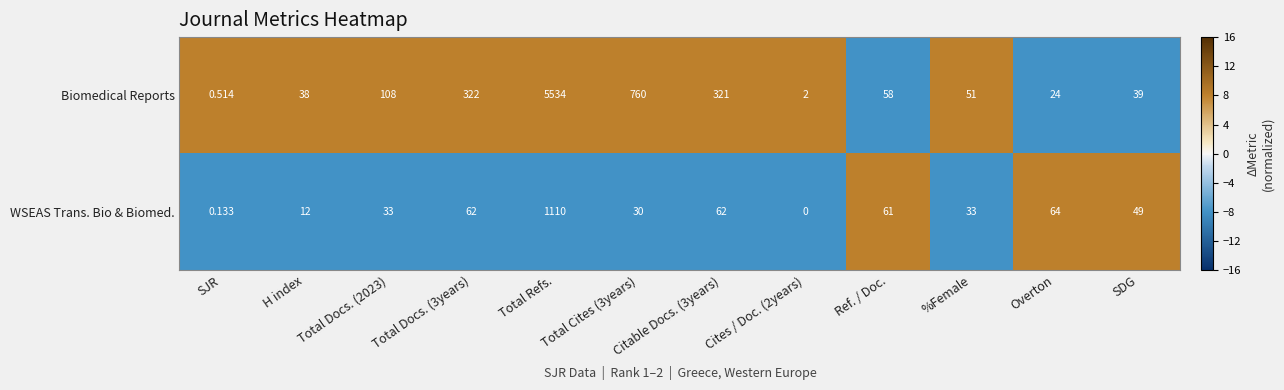

At which label is WSEAS Trans. Bio & Biomed. closest to 555?

Overton